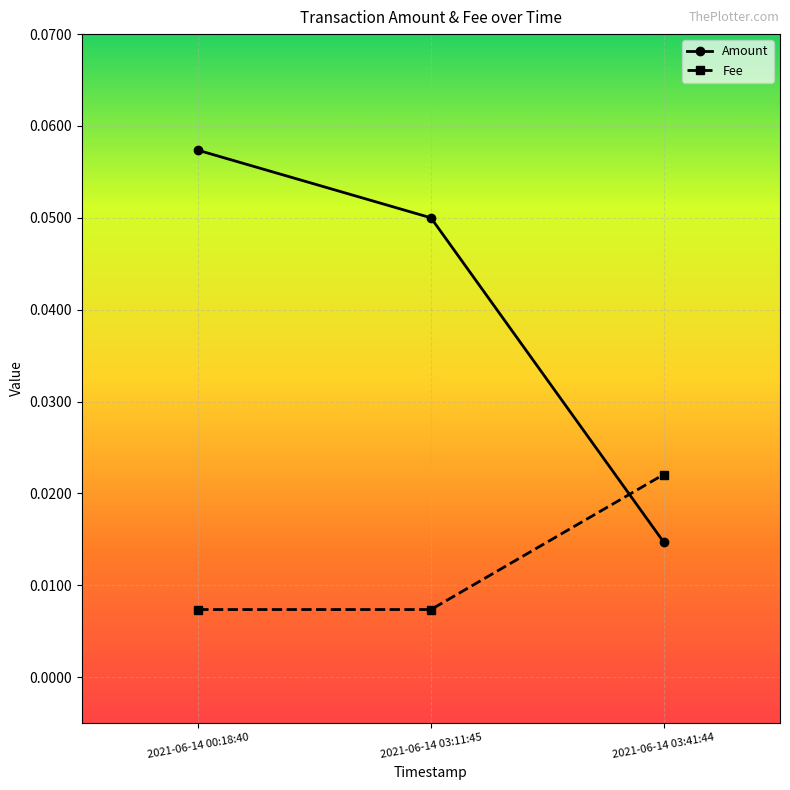

Count the Fee values in the range 0 to 1.

3